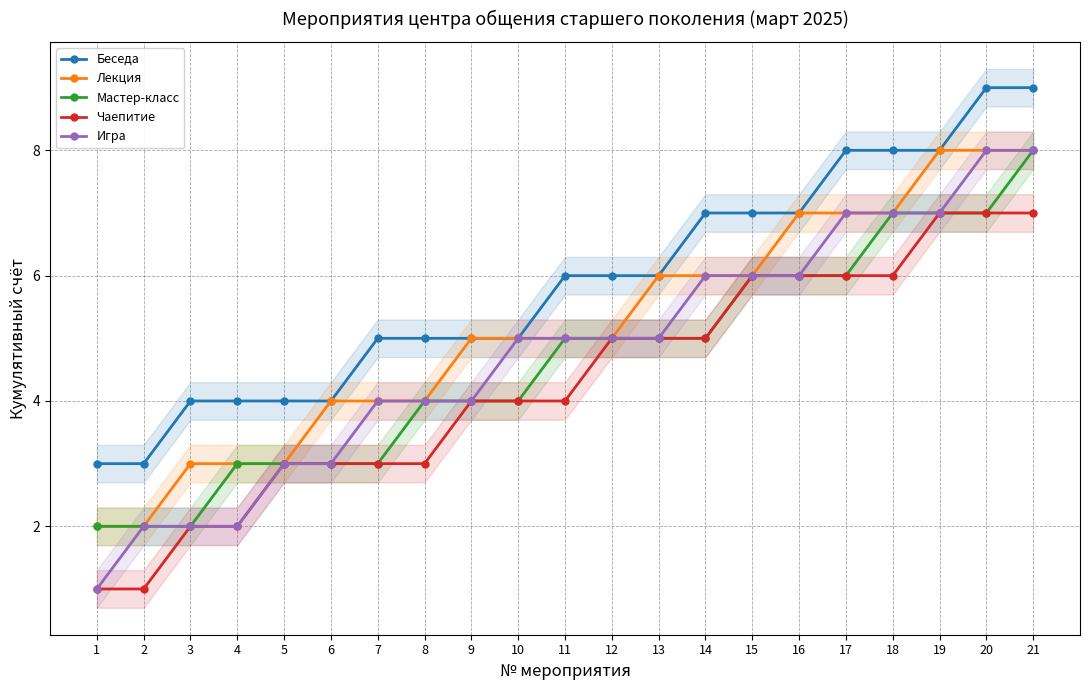

What is the sum of the Чаепитие values at 21 and 7?

10